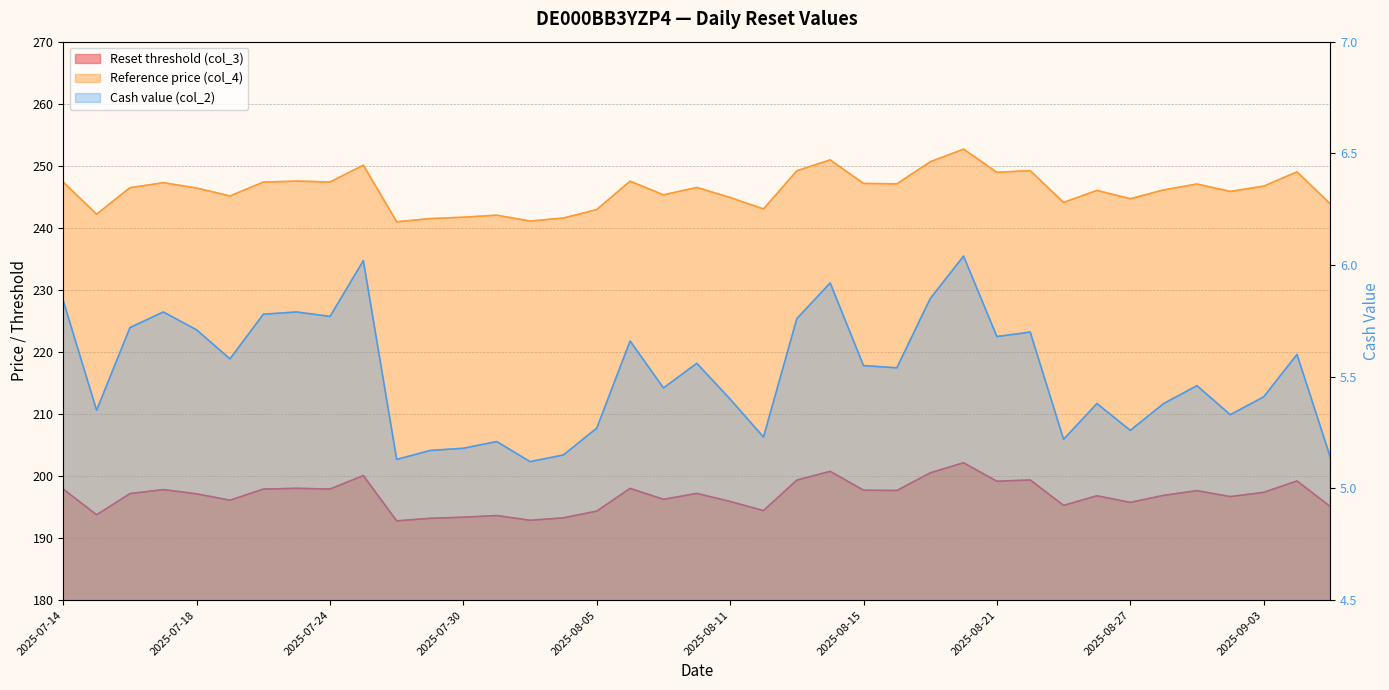

Is it true that Cash value (col_2) equals 5.2 at 2025-07-30?

True